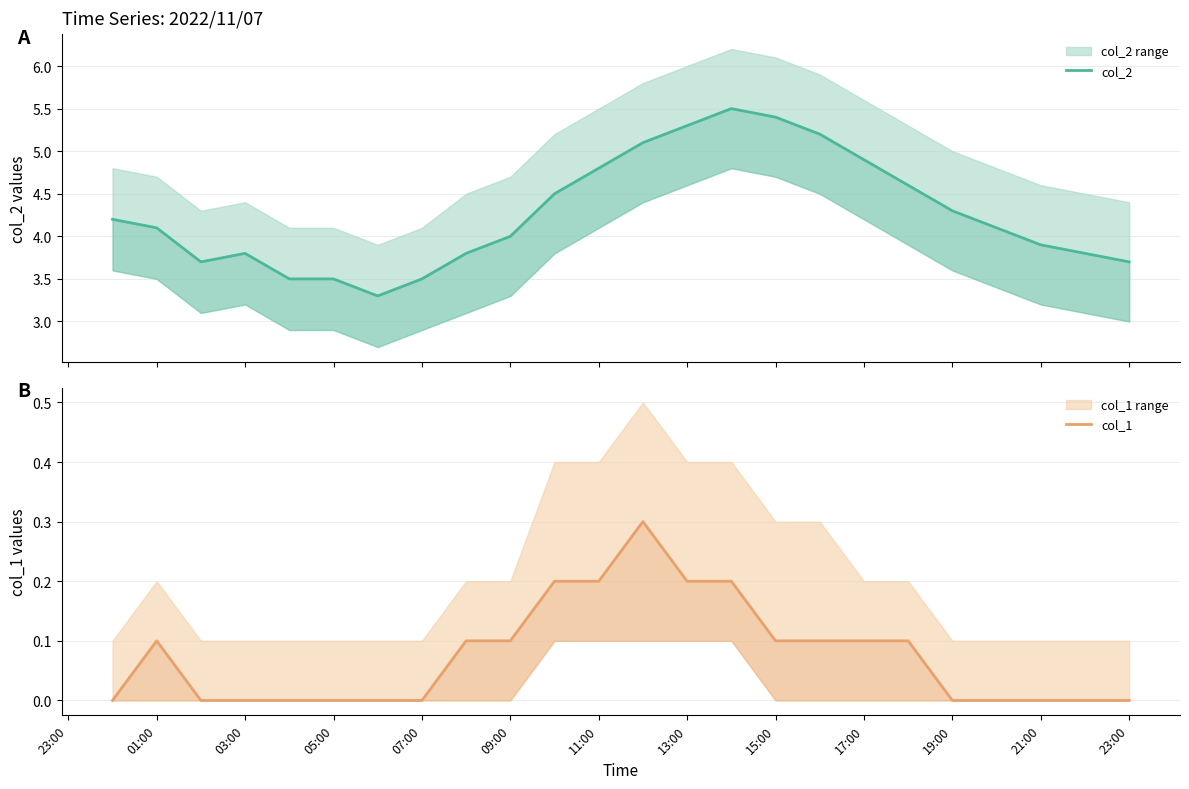

The col_1 series shows 0.0 at 20. True or false?

True